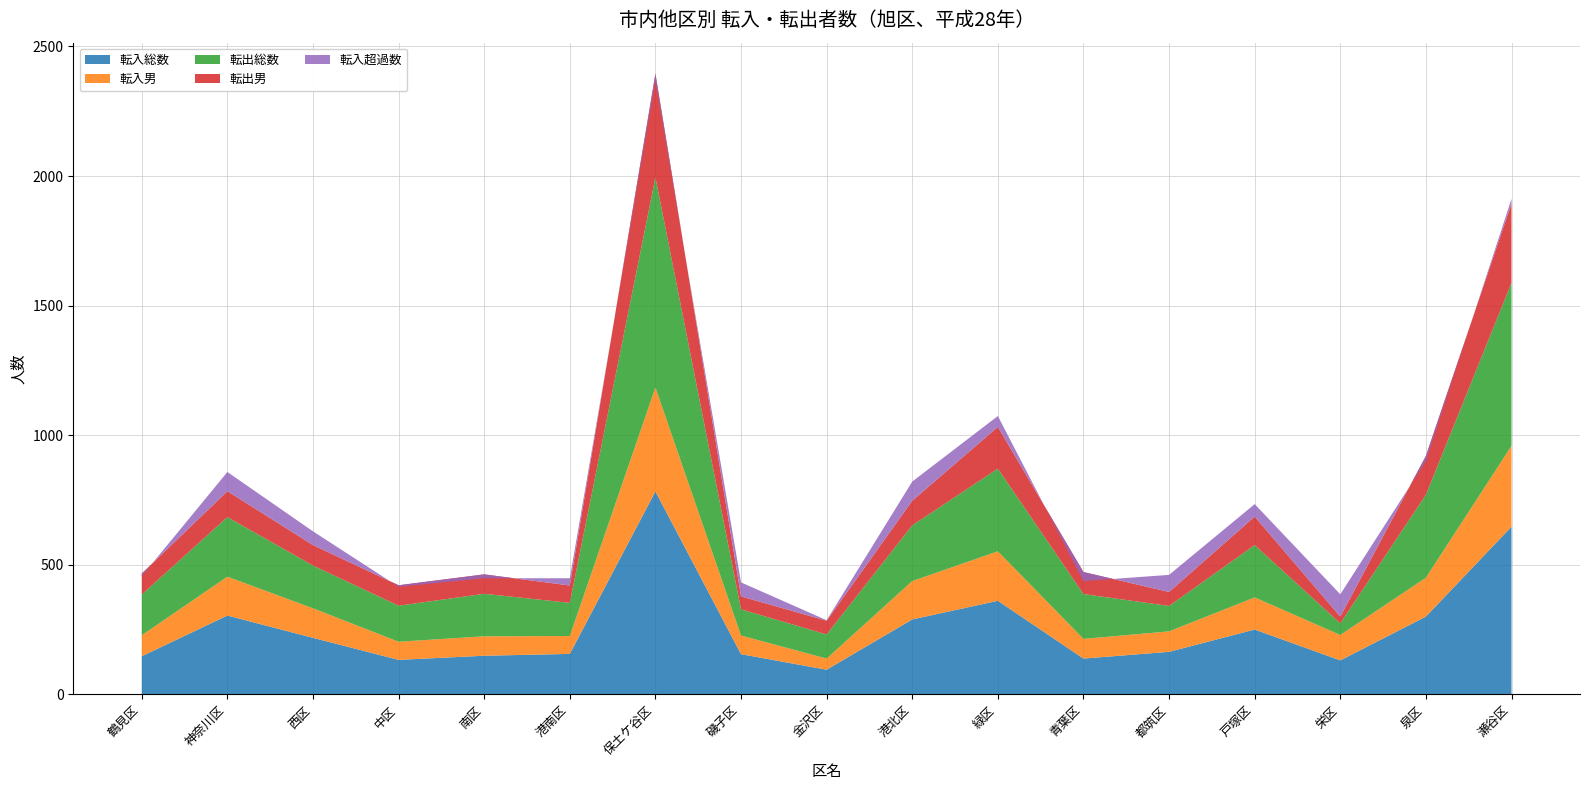

Reading left to right, list all the values displayed in this chart.

転入総数: 147	304	218	133	149	156	783	155	95	289	361	138	164	250	131	300	647
転入男: 81	150	114	70	75	69	401	72	43	148	191	76	79	124	98	150	312
転出総数: 157	230	165	139	164	128	811	101	93	215	319	173	98	202	45	320	629
転出男: 81	100	79	79	75	67	400	50	53	95	161	85	54	110	26	150	306
転入超過数: -10	74	53	-6	-15	28	-28	54	2	74	42	-35	66	48	86	-20	18